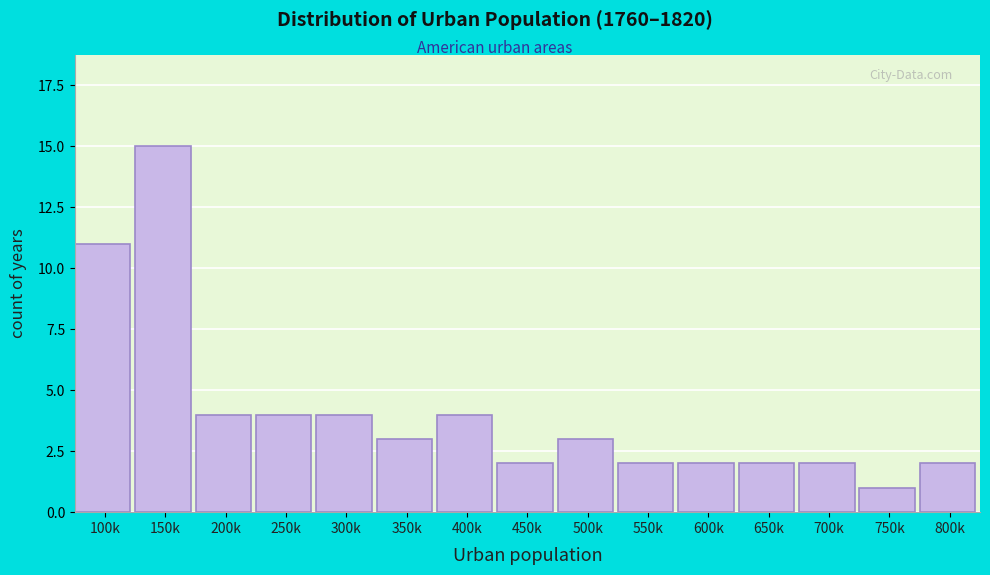

Reading left to right, what are all the values shown in this chart?

100k=11	150k=15	200k=4	250k=4	300k=4	350k=3	400k=4	450k=2	500k=3	550k=2	600k=2	650k=2	700k=2	750k=1	800k=2